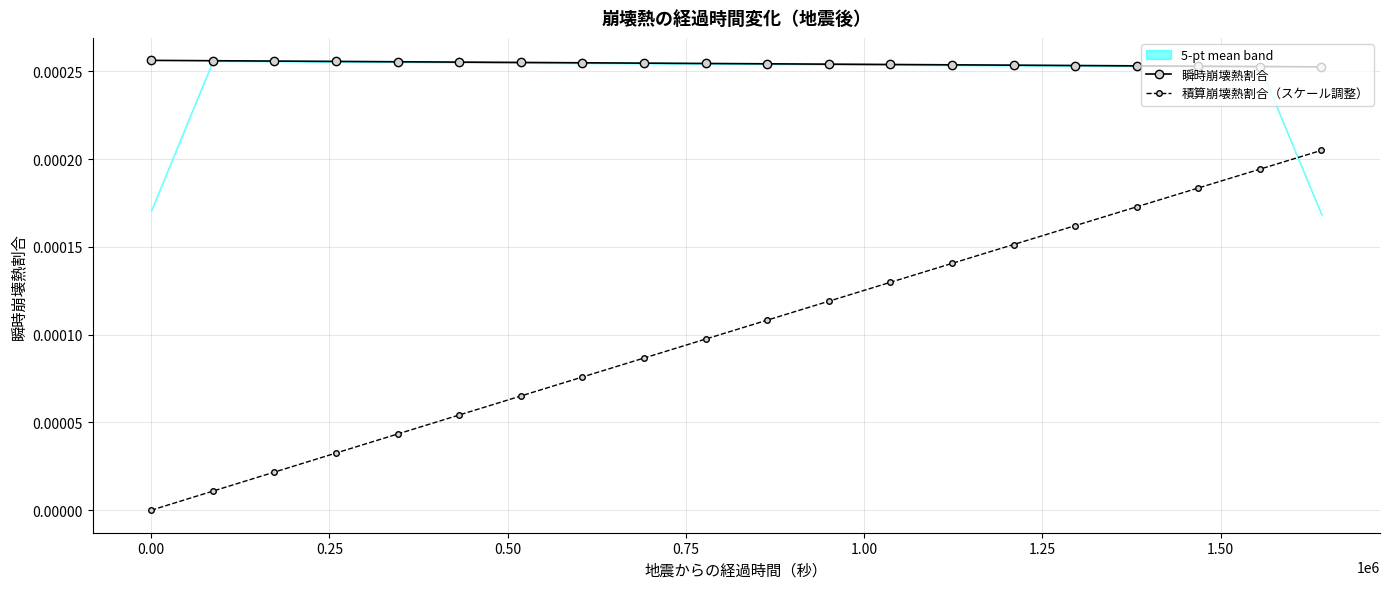

True or false: 瞬時崩壊熱割合 and 積算崩壊熱割合（スケール調整） cross at least once.

False